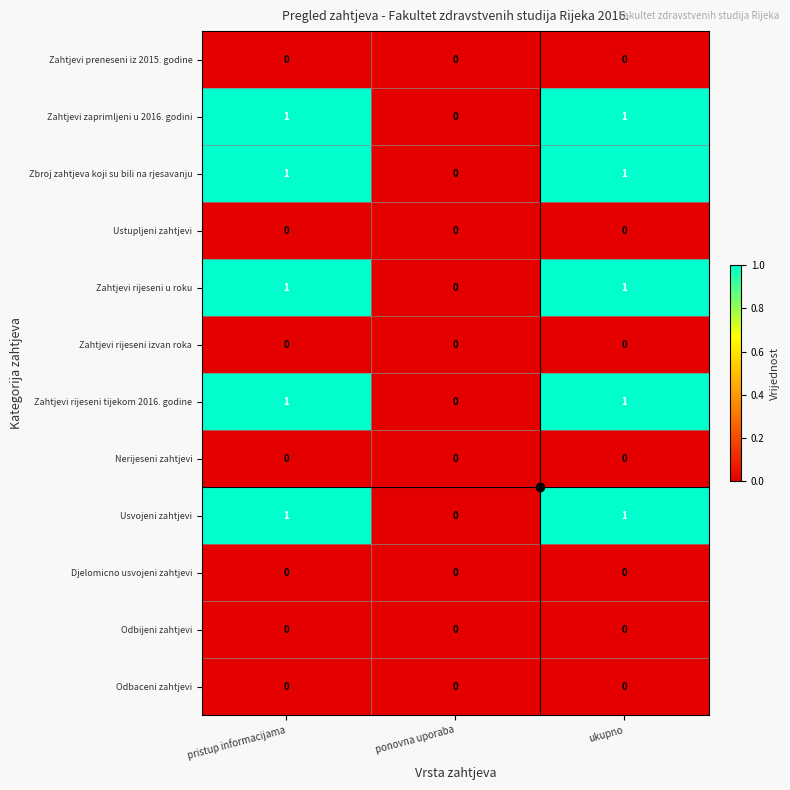

Is it true that Usvojeni zahtjevi equals 0 at ukupno?

False